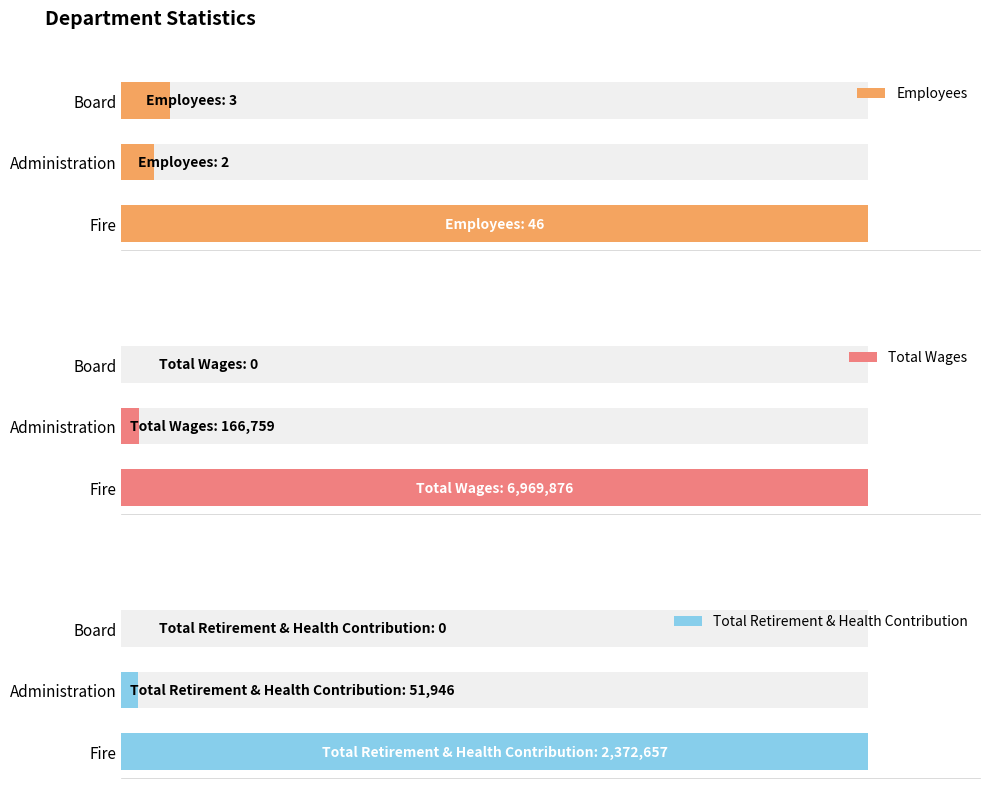

What is the value of the Total Wages bar at the 2nd from the left?

166759